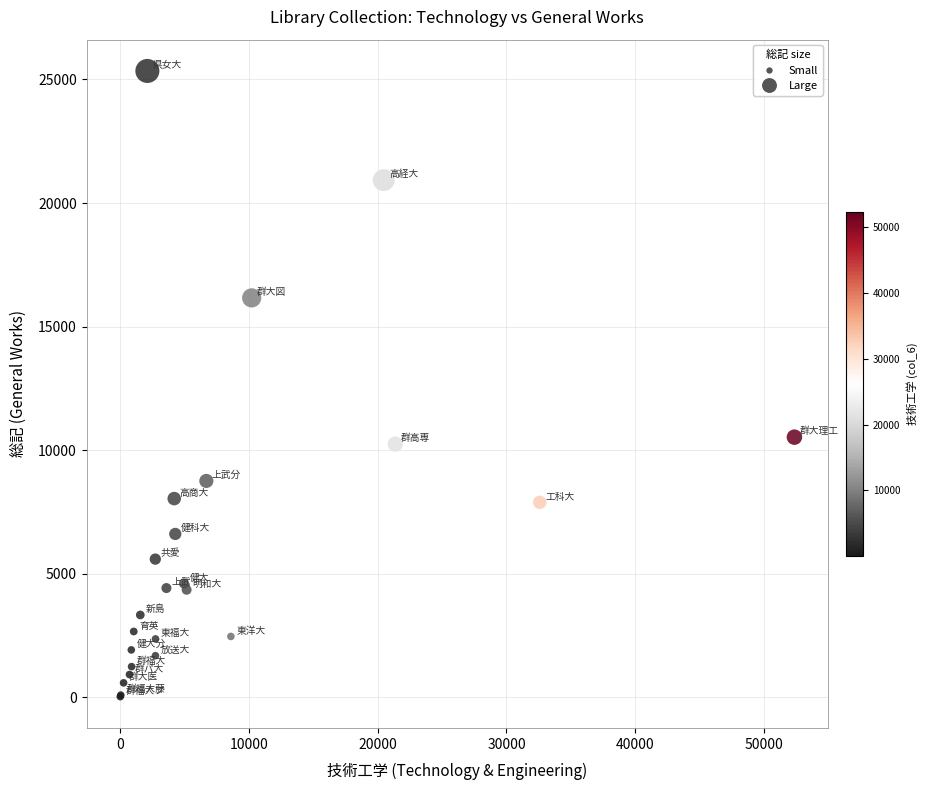

What Y value in the scatter plot is closest to 12681?

10522